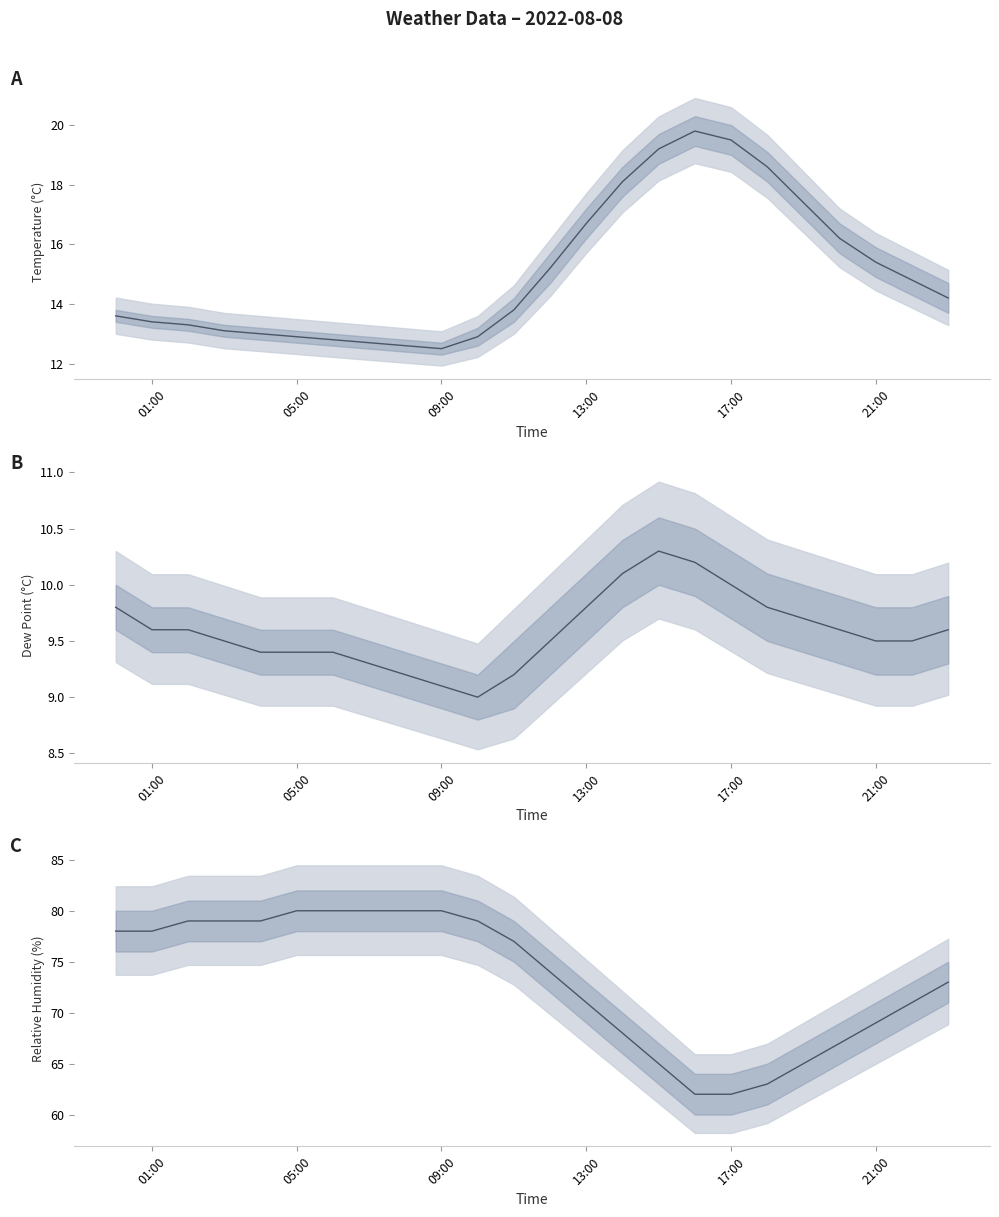

Is it true that temp equals 9.5 at 13:00?

False